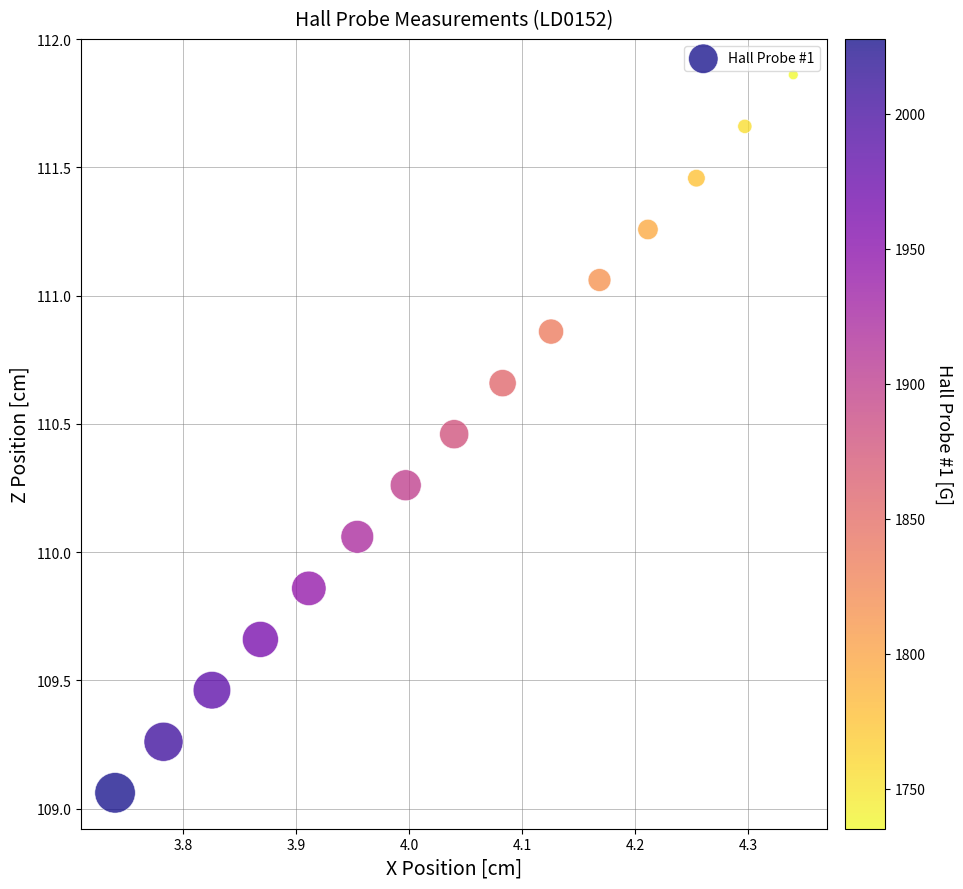

What is the range of Y values (max minus min)?

2.8